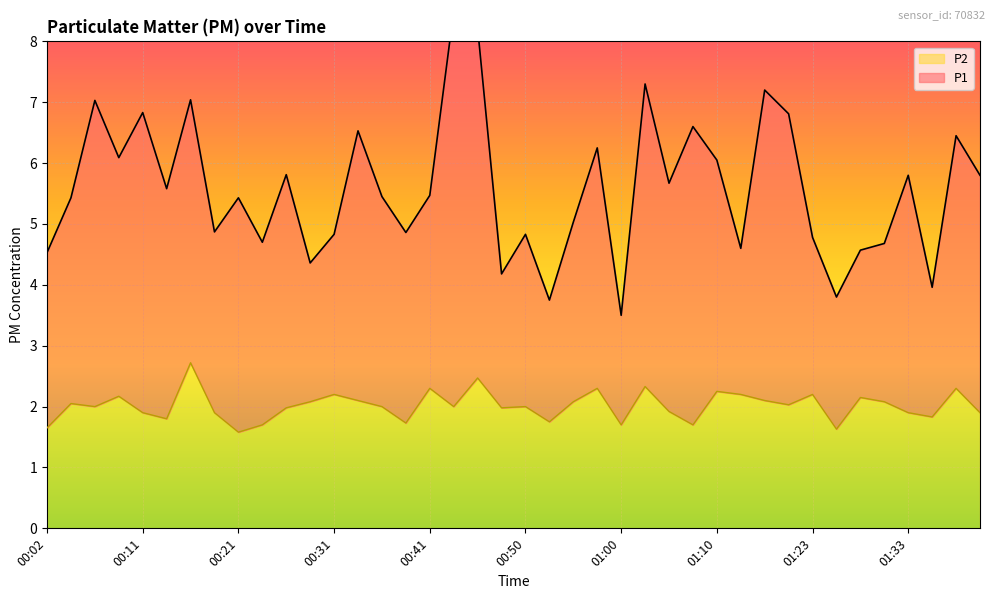

What is the maximum value for P2?

2.7